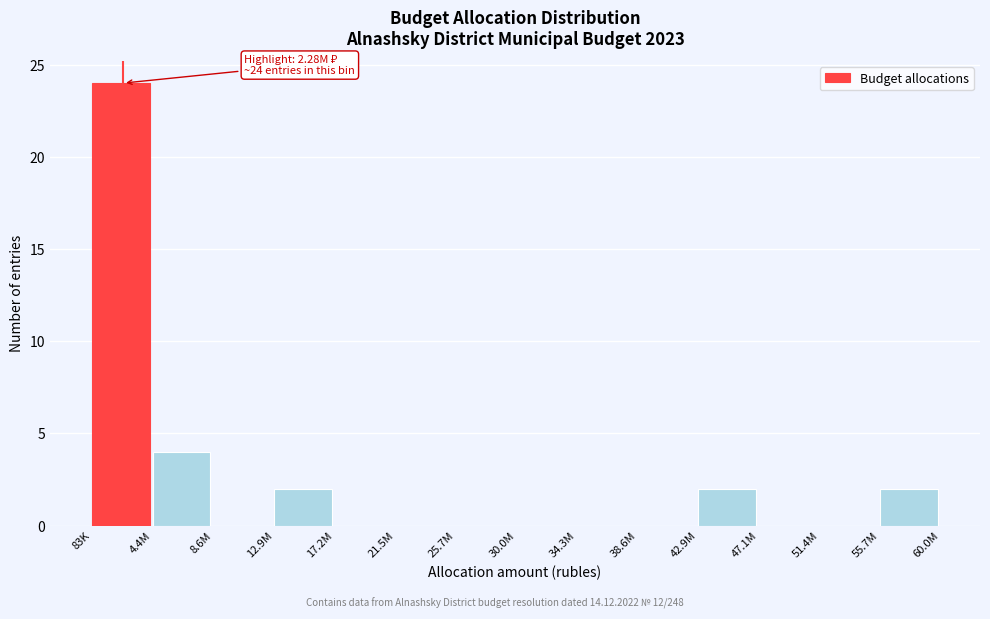

Reading left to right, list all the values displayed in this chart.

83K=24	4.4M=4	8.6M=0	12.9M=2	17.2M=0	21.5M=0	25.7M=0	30.0M=0	34.3M=0	38.6M=0	42.9M=2	47.1M=0	51.4M=0	55.7M=2